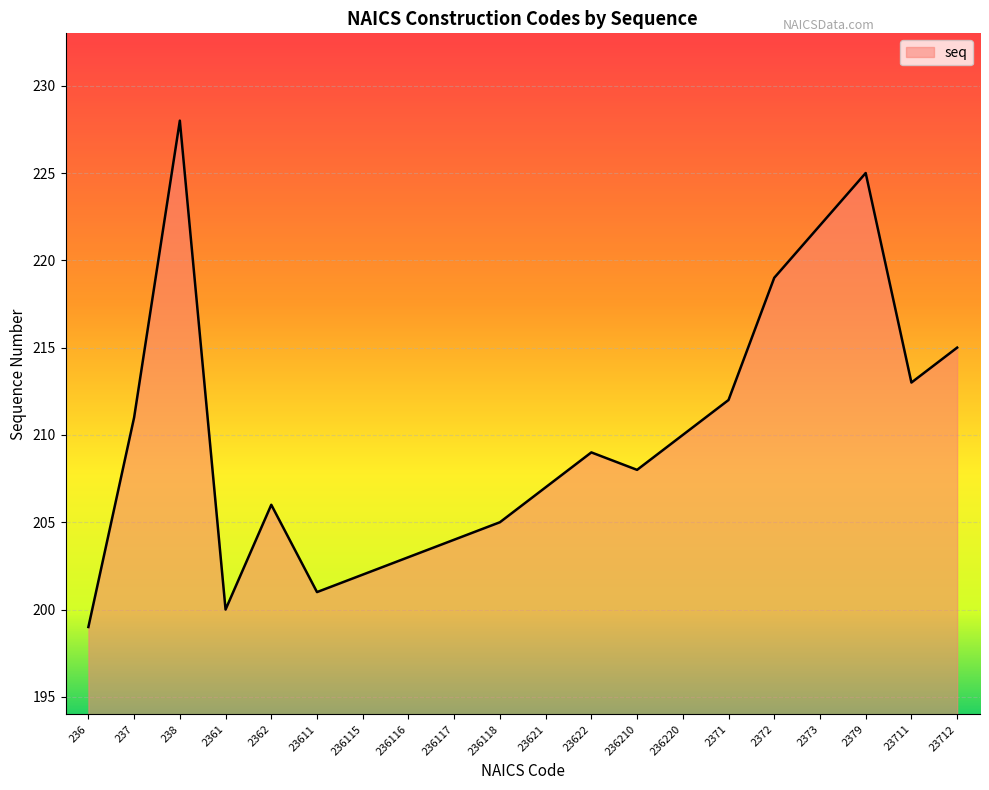

What is the sum of the values at 237 and 236115?

413